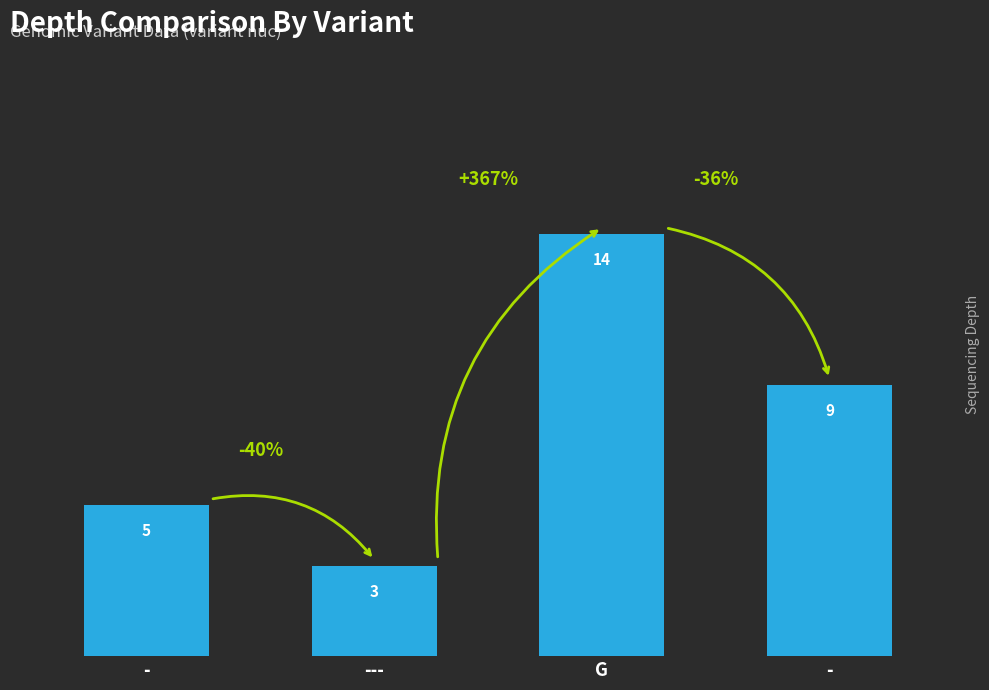

Count the number of data series in this chart.

1